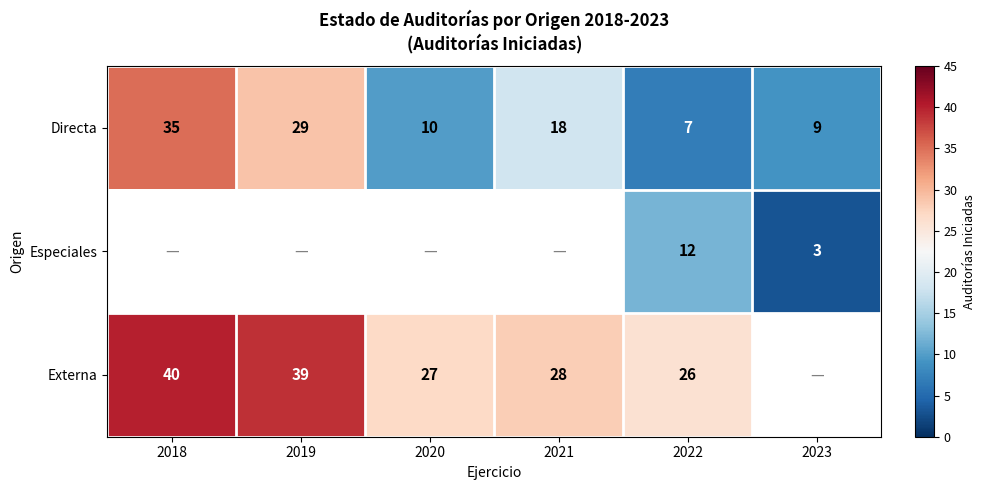

Which category has the lowest value across all series?

2023